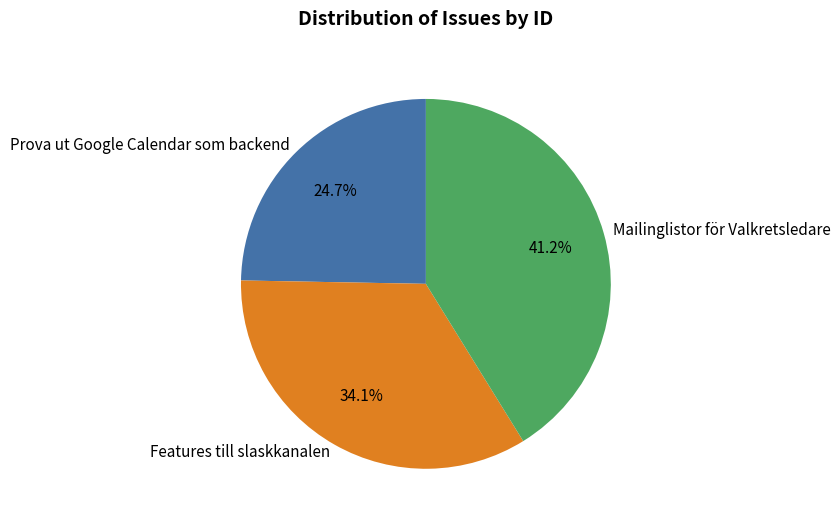

To the nearest percent, what is the difference between the Features till slaskkanalen and Prova ut Google Calendar som backend slice percentages?

9%